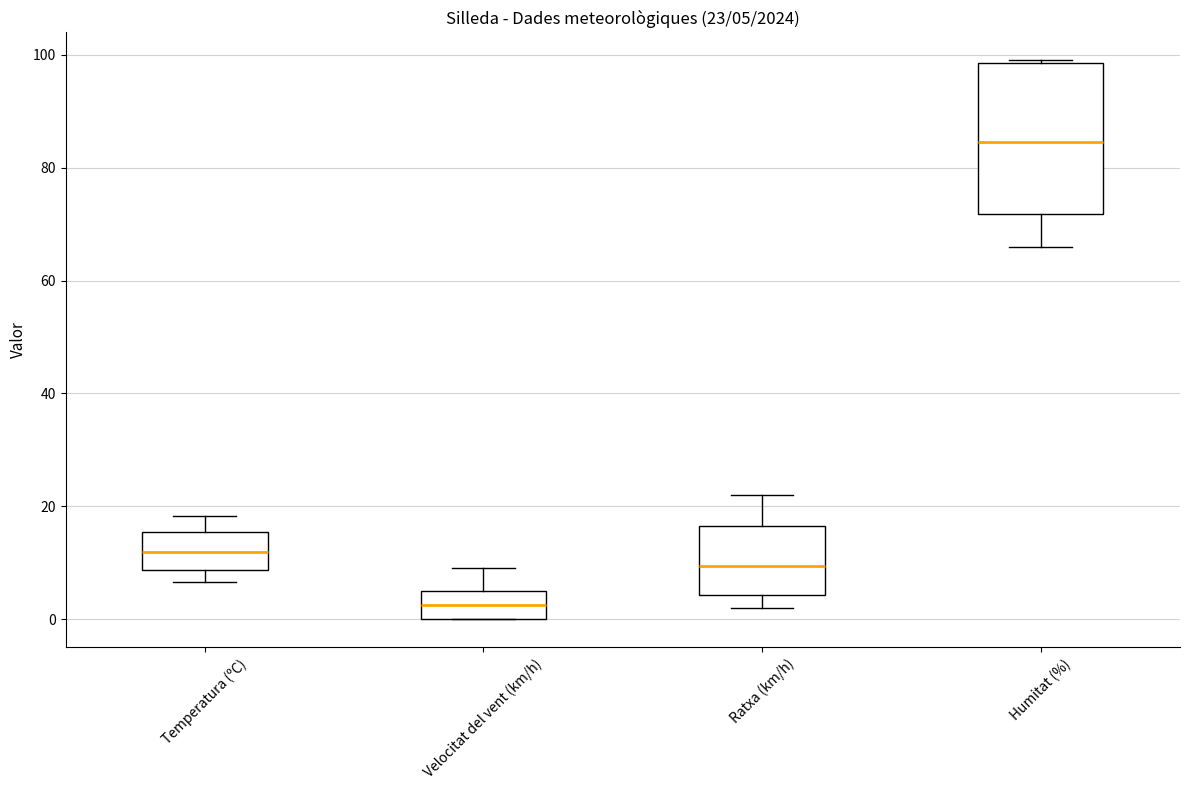

Which box has the lowest median line?

Velocitat del vent (km/h)